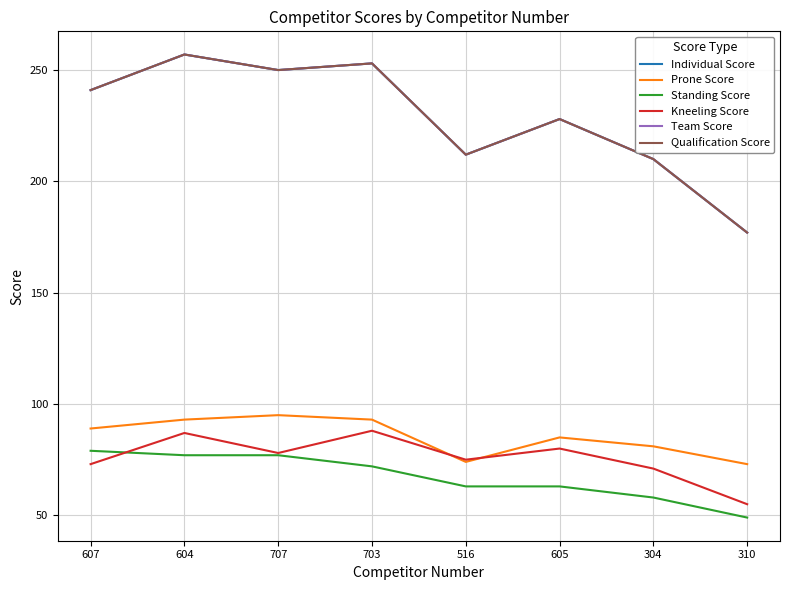

Which has a higher value, 516 or 607?

607